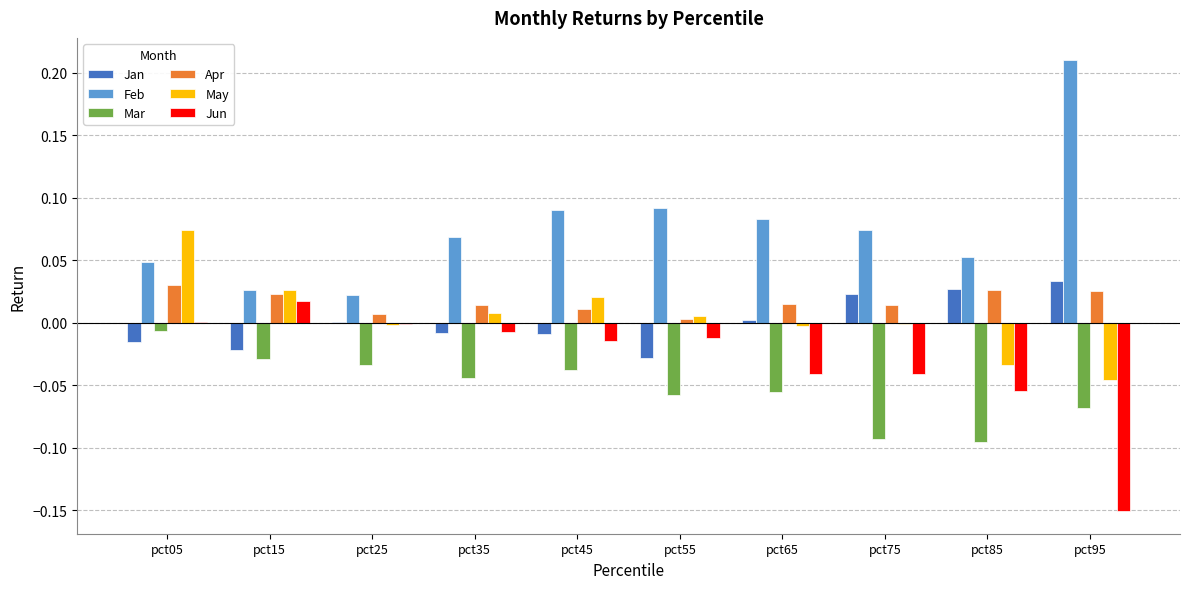

Are the bars grouped side by side (vs. stacked)?

Yes